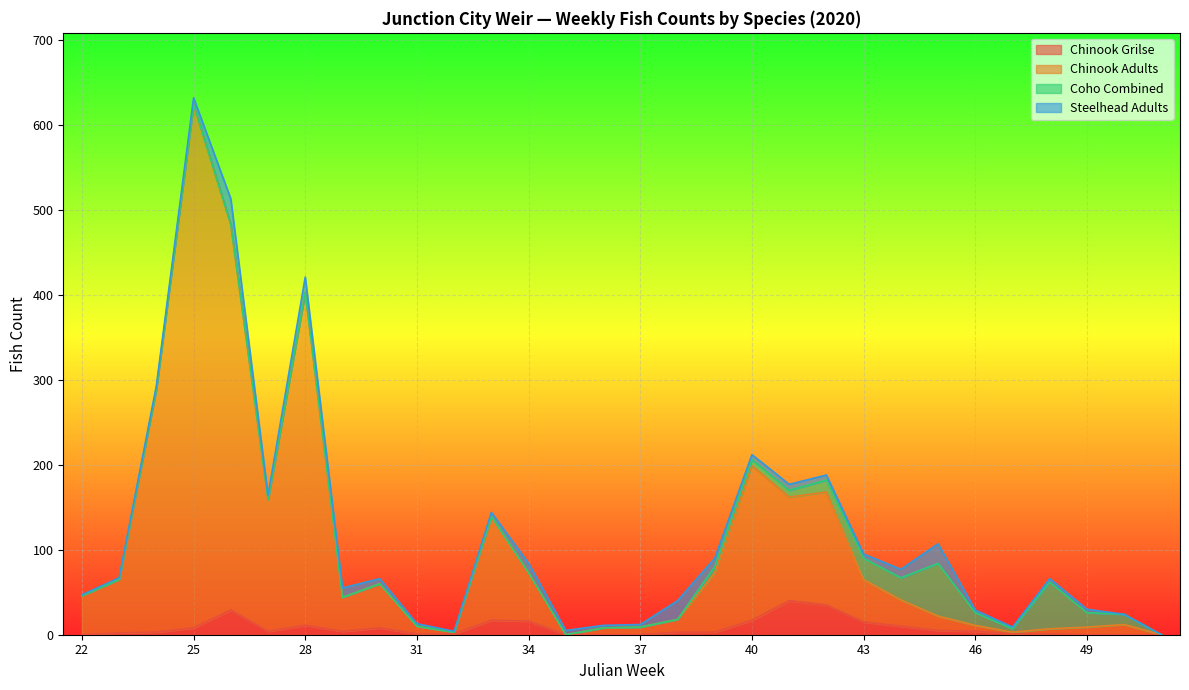

What is the value of the Chinook Adults point at the 19th from the left?

199